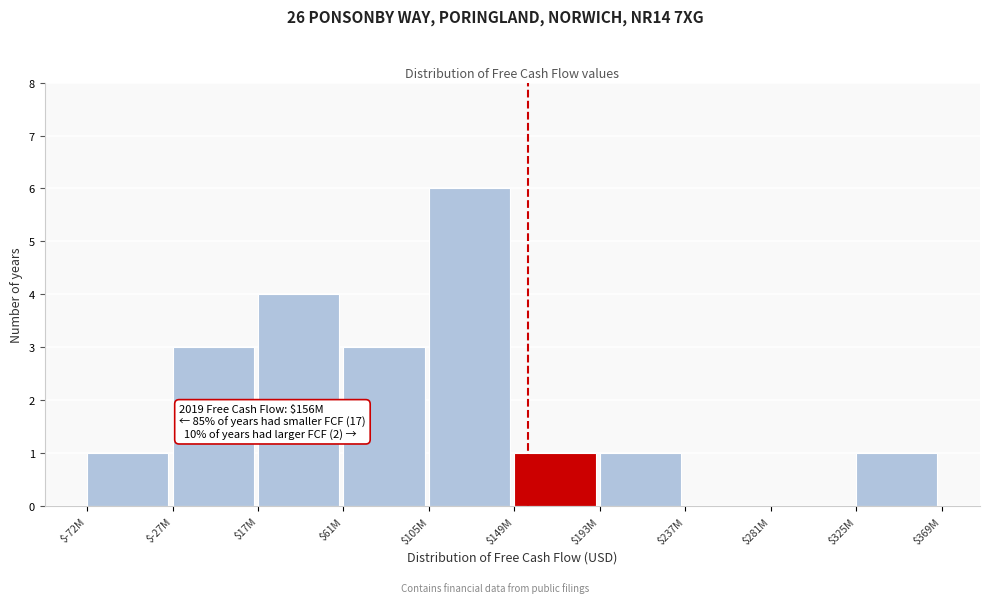

Which label corresponds to the largest value in the chart?

$105M